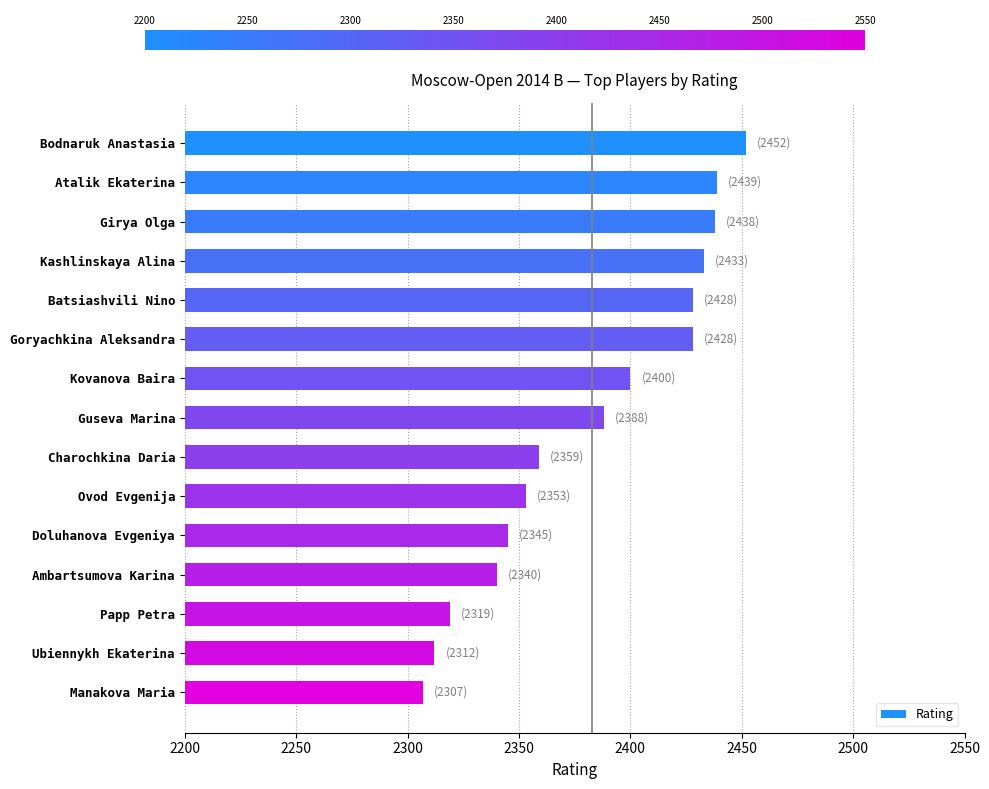

At which label is the value closest to 2379?

Guseva Marina